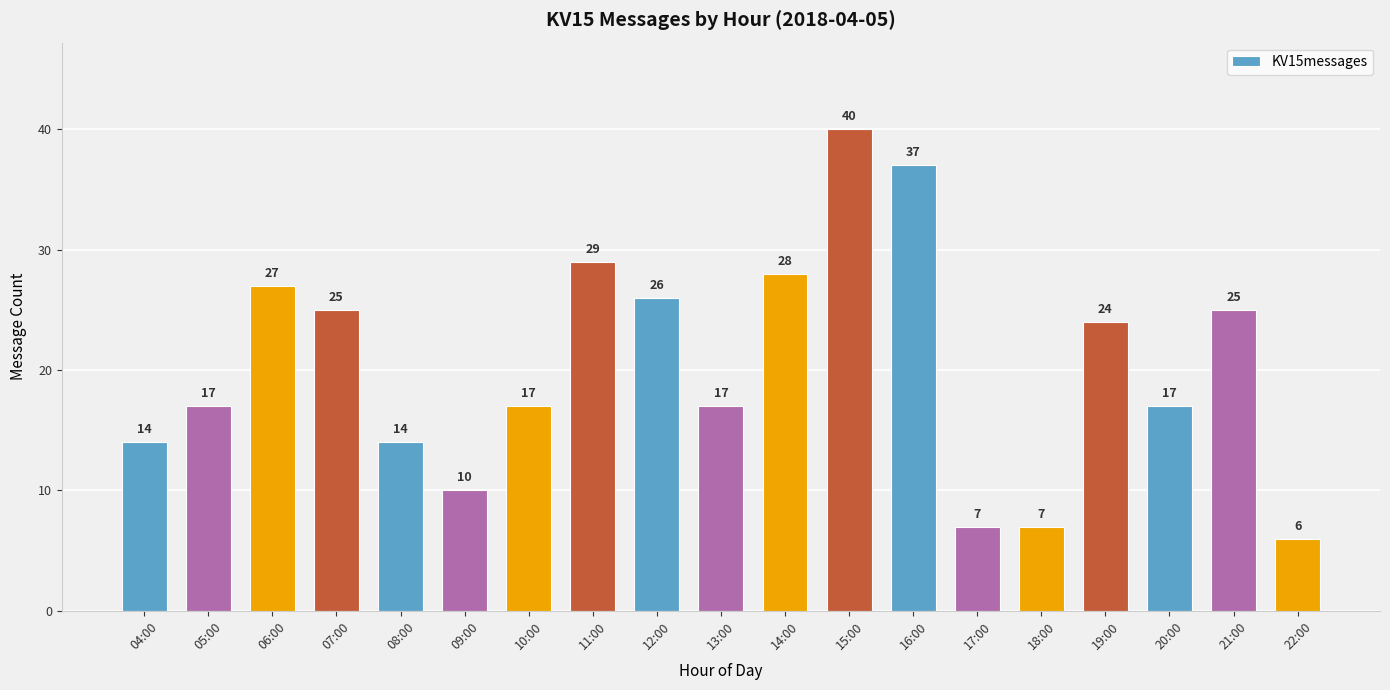

What is the difference between the second highest and minimum values?

31